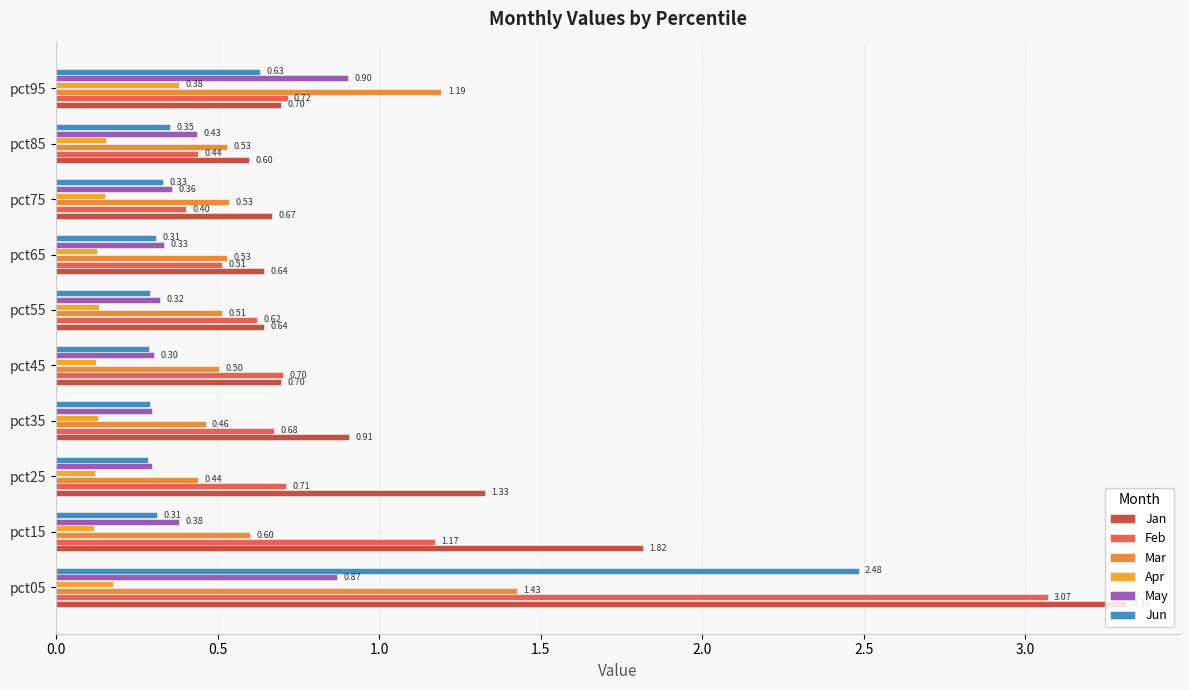

What is the smallest value displayed?

0.1